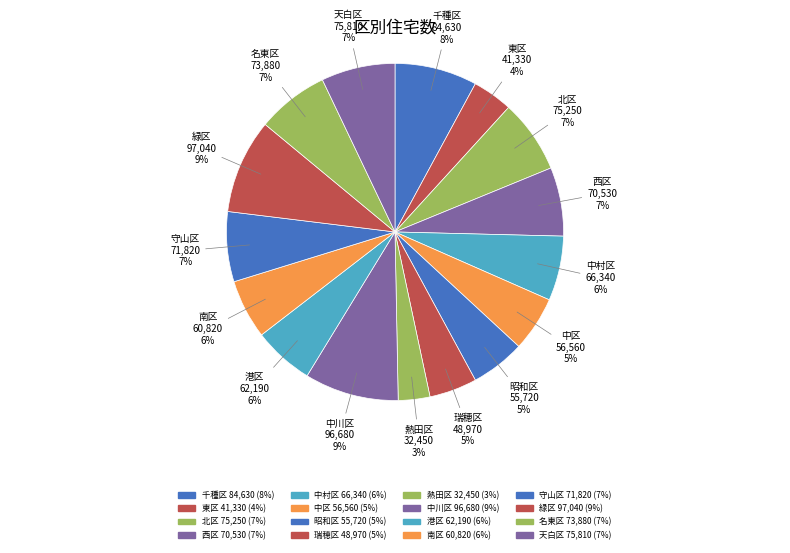

Which slice is the largest?

緑区